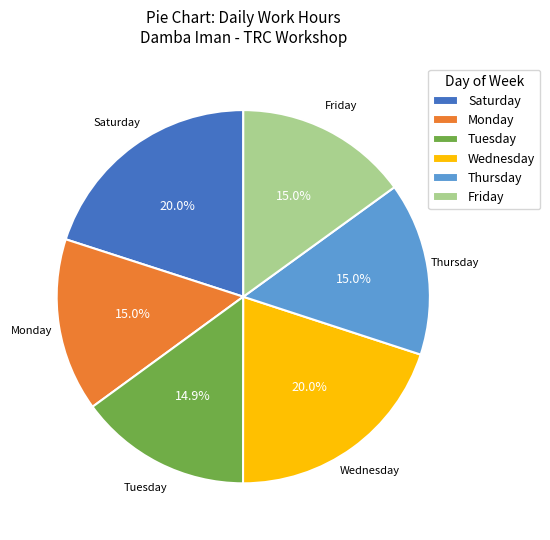

Is there a majority slice in this chart?

No